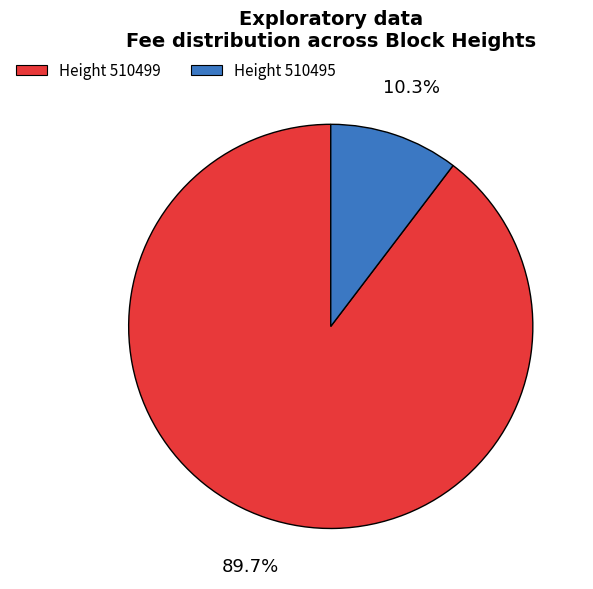

Is there a majority slice in this chart?

Yes